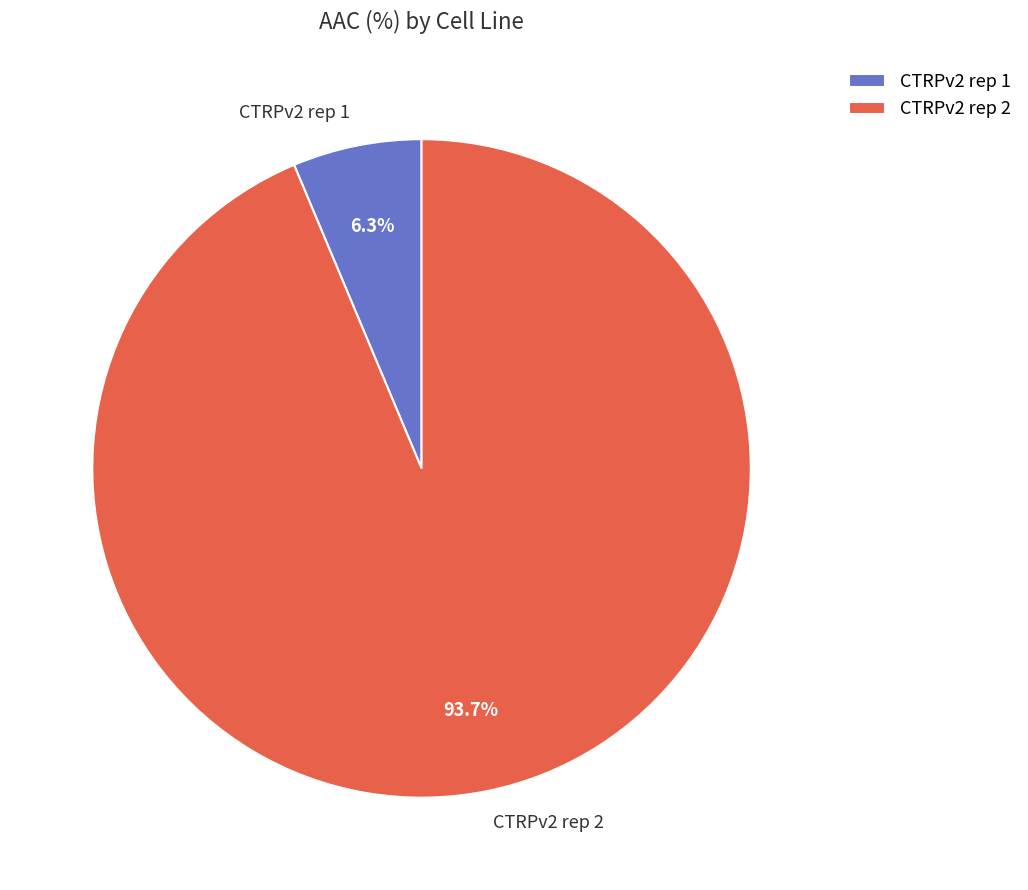

Count the number of slices in the pie.

2